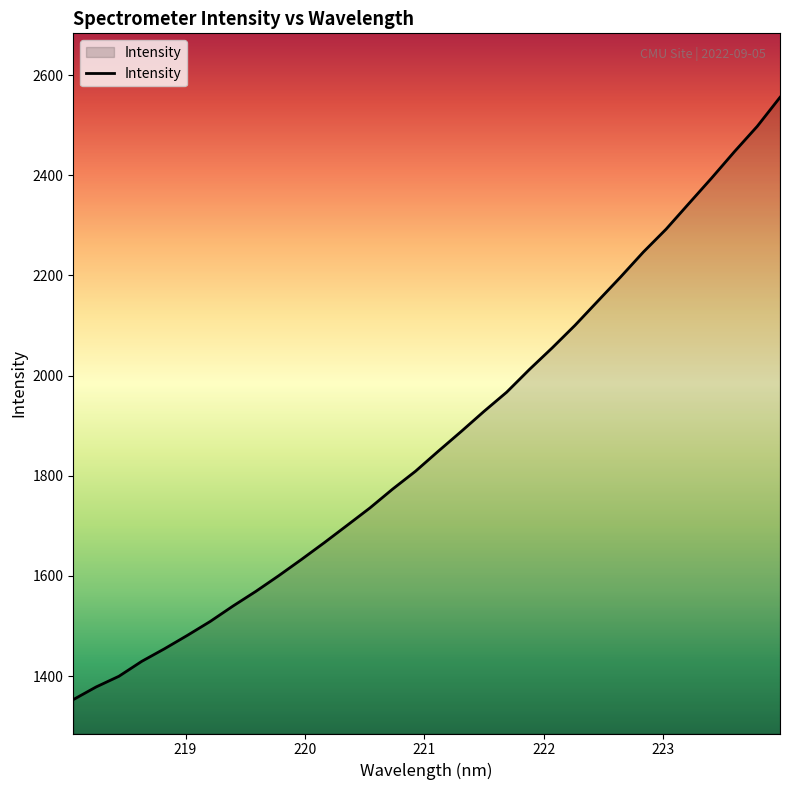

What is the minimum value shown in the chart?

1353.1